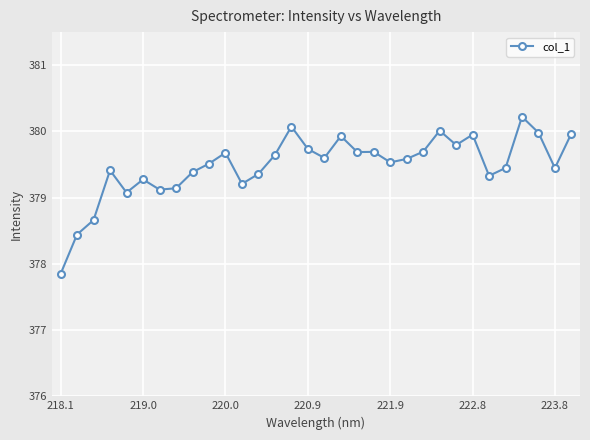

What is the value of the 25th point from the left?

379.8